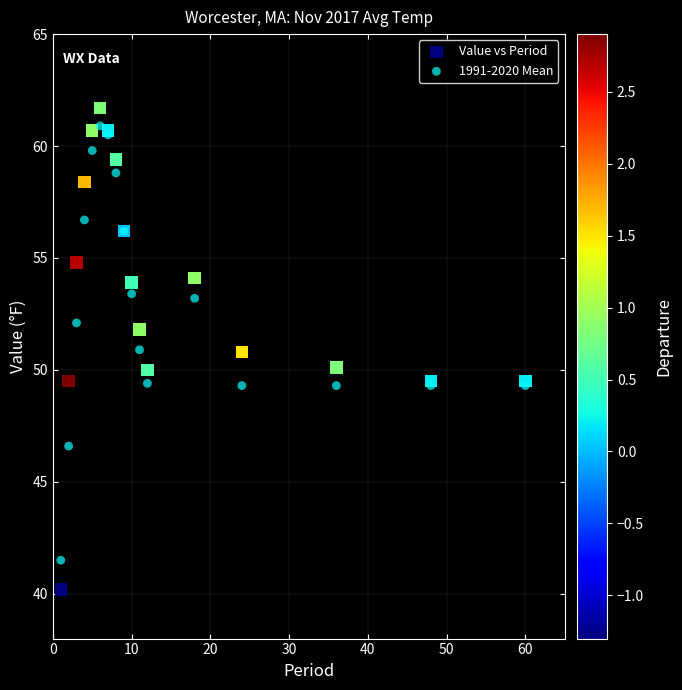

What are all the series names shown in the legend?

Value vs Period, 1991-2020 Mean